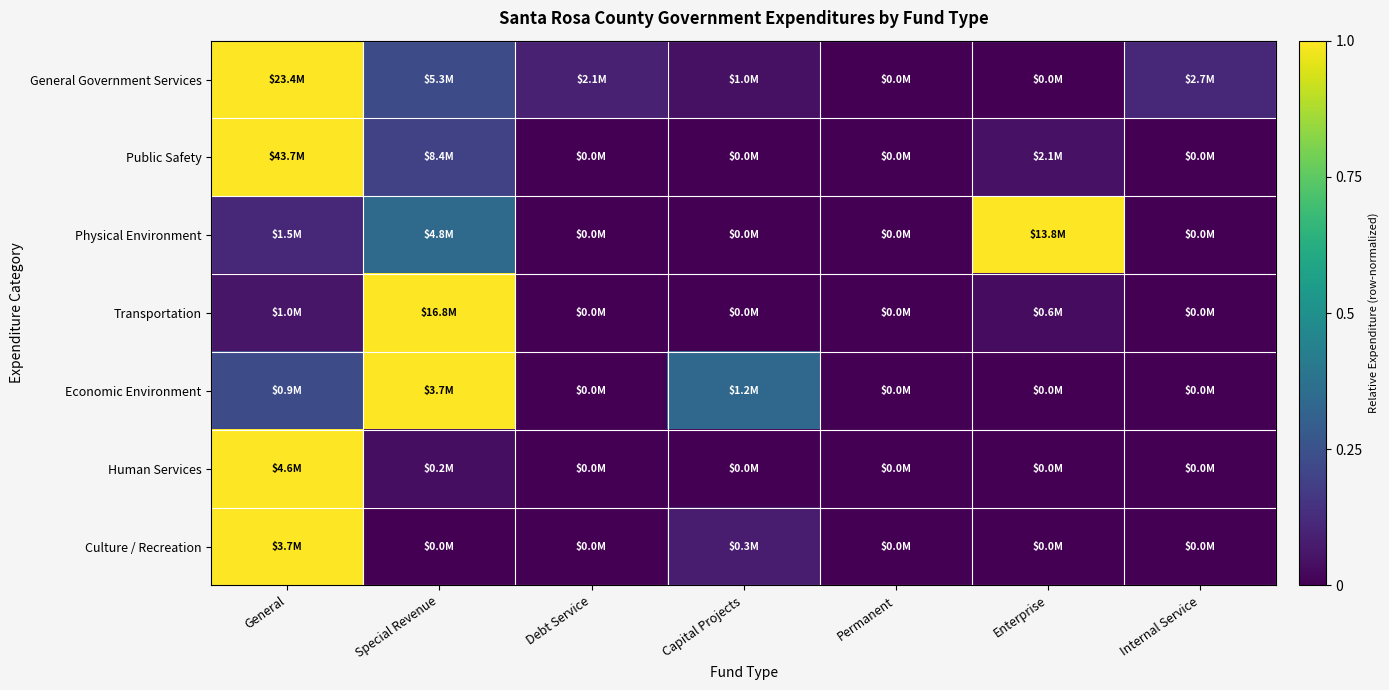

What is the maximum value shown in the chart?

1.0